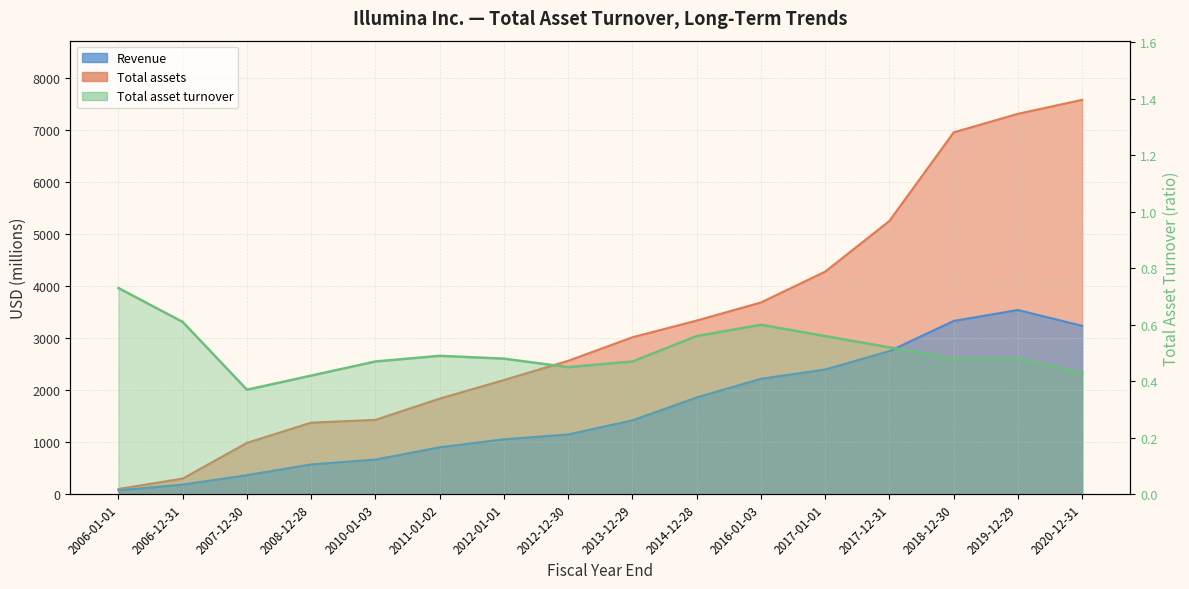

What is the minimum value shown in the chart?

0.4